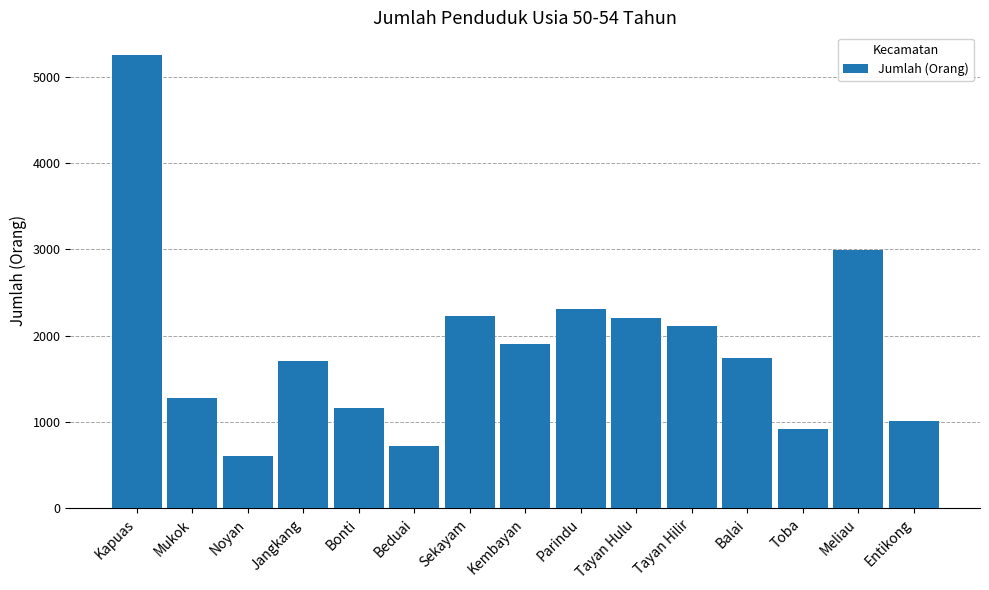

At which category does the chart reach its peak across all series?

Kapuas